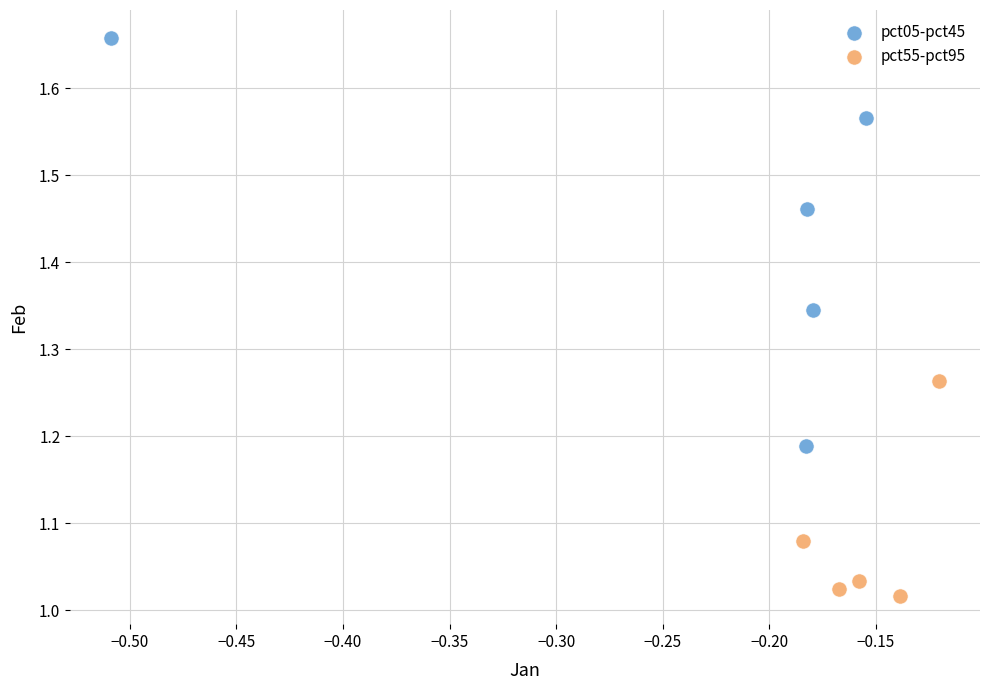

Which series contains the lowest Y value?

pct55-pct95